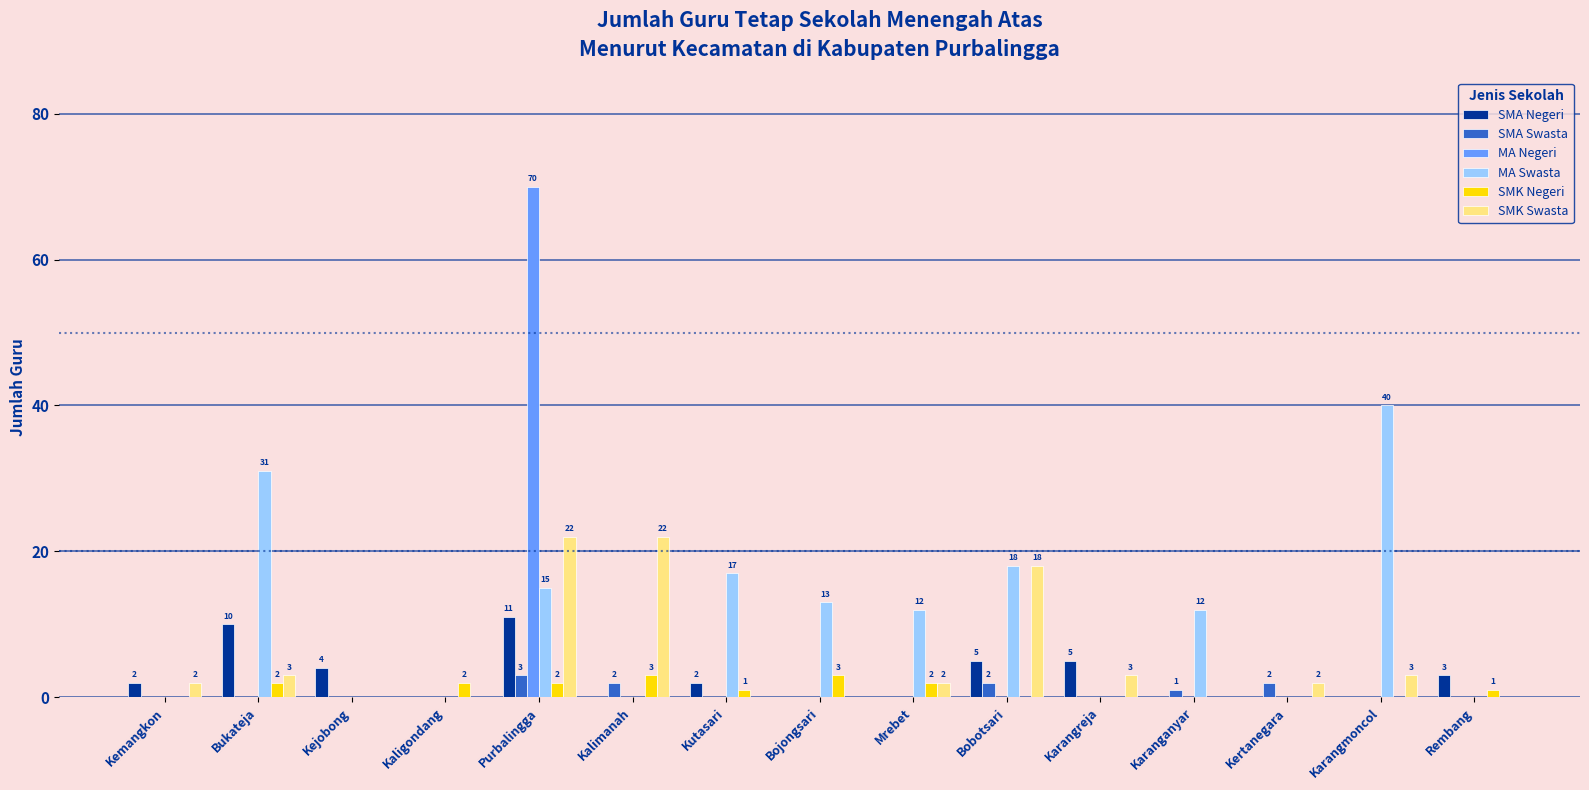

Which category has the highest value in the SMA Swasta series?

Purbalingga